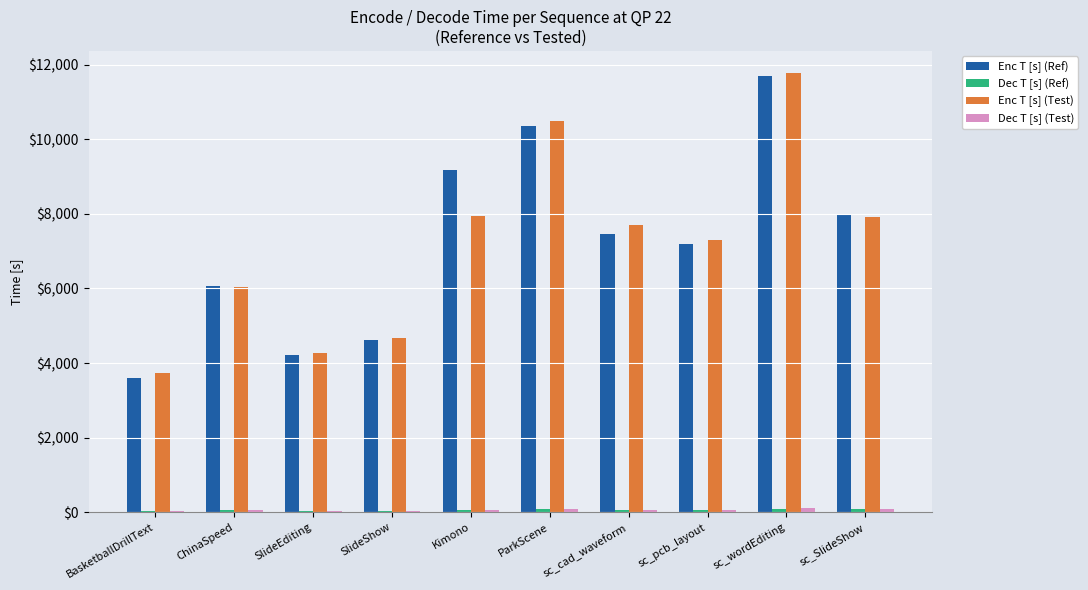

Count the number of data series in this chart.

4